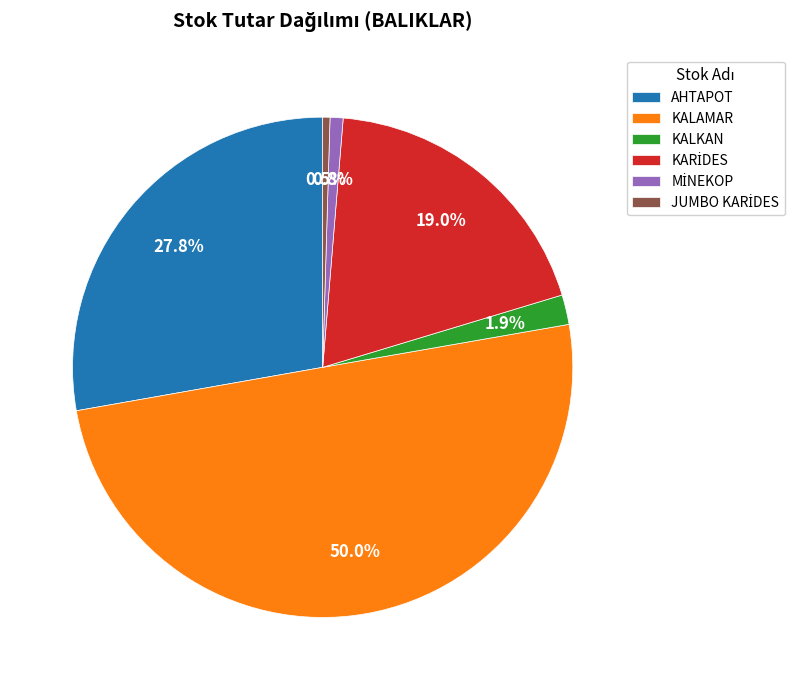

Is AHTAPOT the majority of the pie?

No